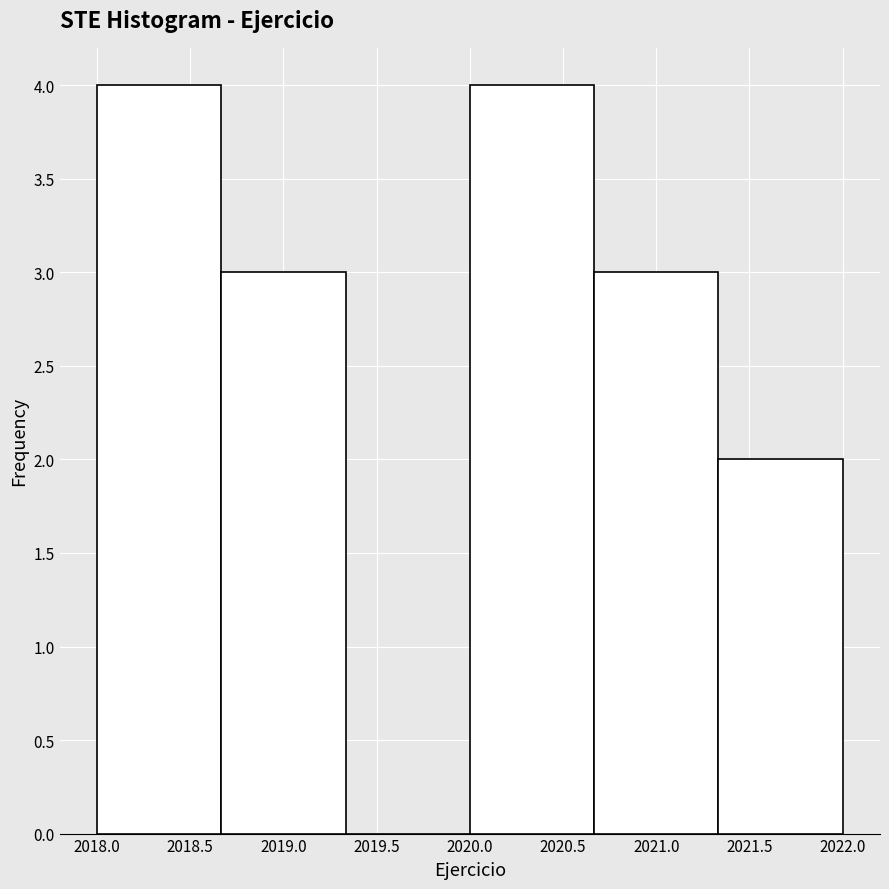

What is the height of the bar covering 2018.00 to 2018.65 on the x-axis? Neither the bar edges nor the heights are printed on the chart, so give them approximately, as read against the axes.

4